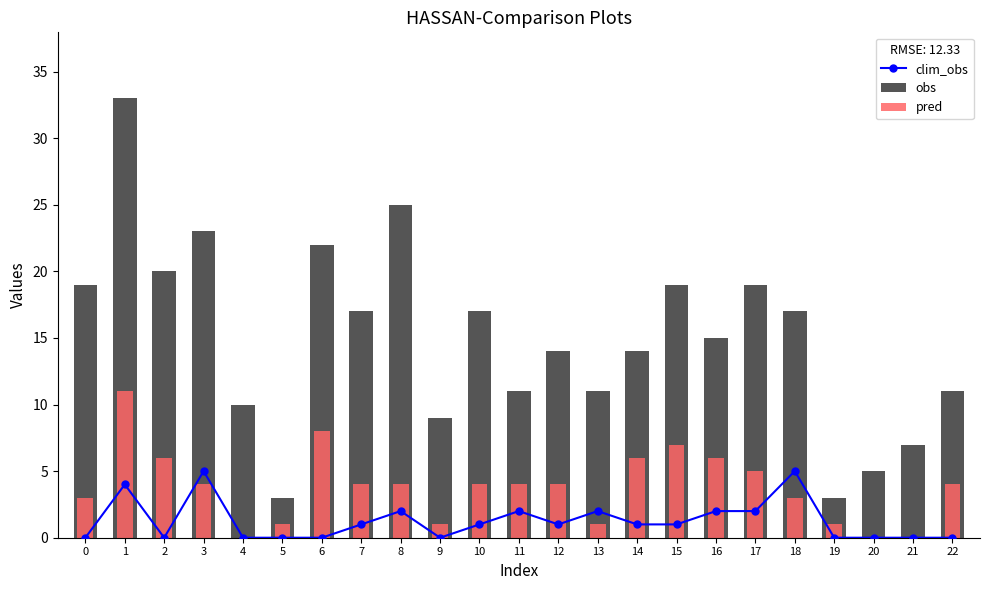

How many data points does each series have?

23